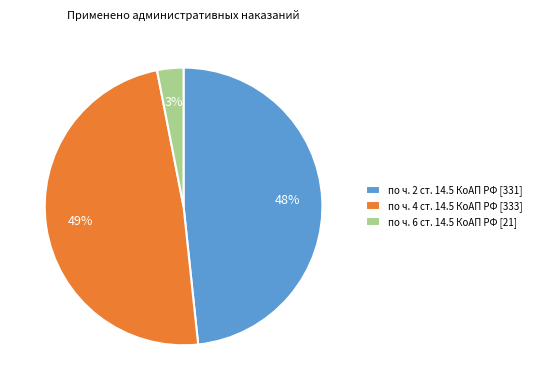

To the nearest percent, what portion does по ч. 2 ст. 14.5 КоАП РФ [331] represent?

48%